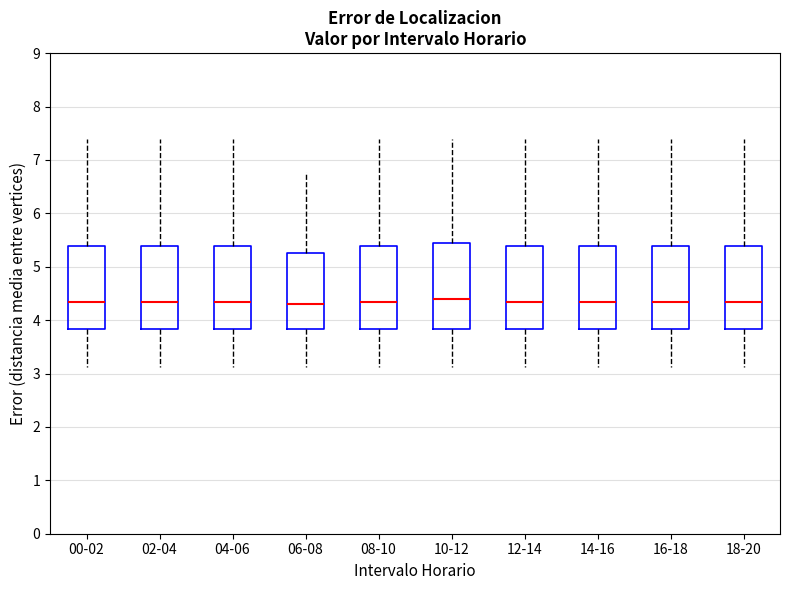

Reading left to right, read every box against the y-axis: the position of its median line, the range the box covers, and the ends of its whiskers. The values are not printed on the chart, so give them approximately, as read against the axis.

00-02: median 4.3, box 3.8 to 5.4, whiskers 3.1 to 7.4
02-04: median 4.3, box 3.8 to 5.4, whiskers 3.1 to 7.4
04-06: median 4.3, box 3.8 to 5.4, whiskers 3.1 to 7.4
06-08: median 4.3, box 3.8 to 5.3, whiskers 3.1 to 6.8
08-10: median 4.3, box 3.8 to 5.4, whiskers 3.1 to 7.4
10-12: median 4.4, box 3.8 to 5.5, whiskers 3.1 to 7.4
12-14: median 4.3, box 3.8 to 5.4, whiskers 3.1 to 7.4
14-16: median 4.3, box 3.8 to 5.4, whiskers 3.1 to 7.4
16-18: median 4.3, box 3.8 to 5.4, whiskers 3.1 to 7.4
18-20: median 4.3, box 3.8 to 5.4, whiskers 3.1 to 7.4